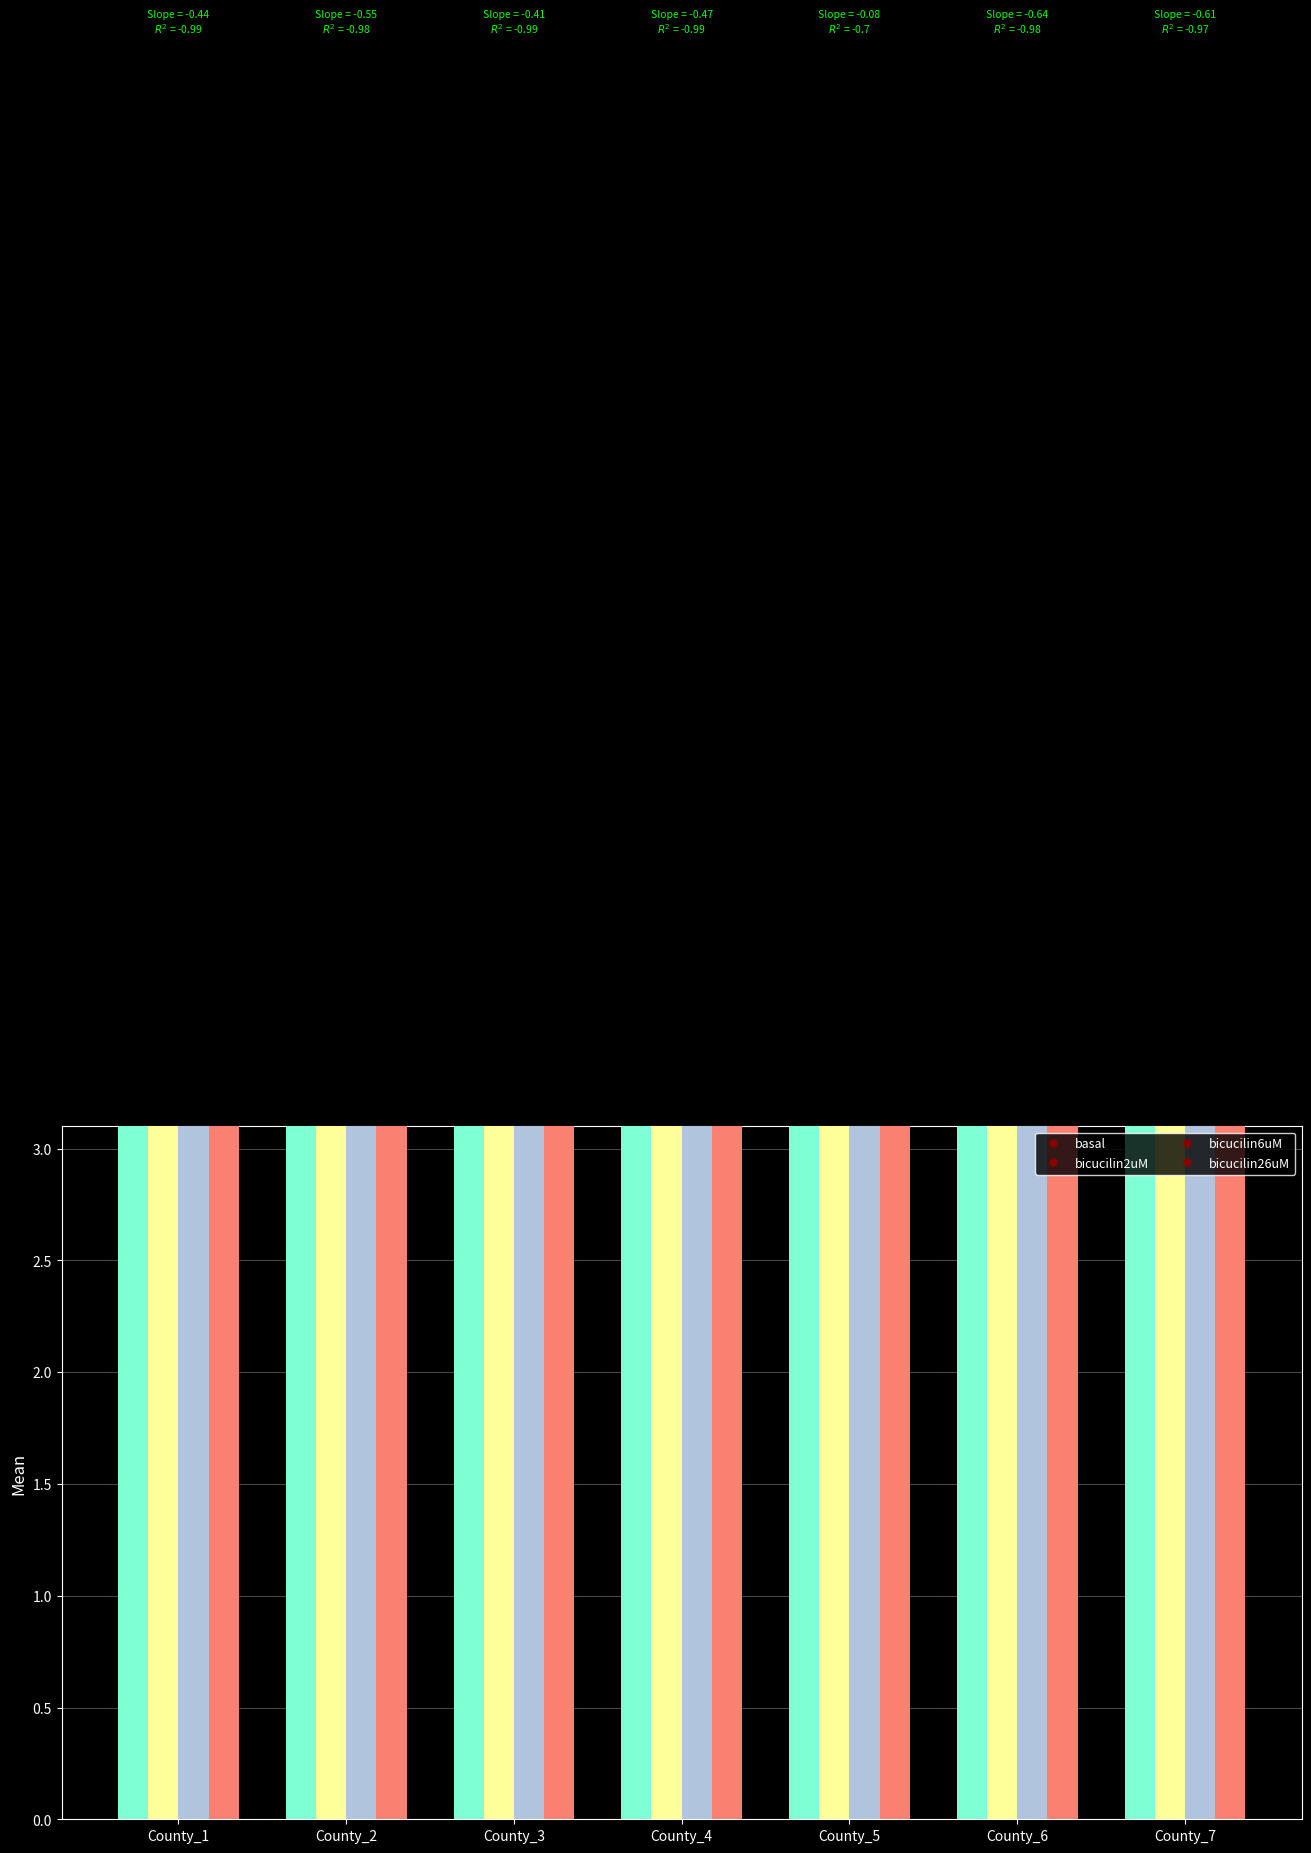

Reading left to right, what are all the values shown in this chart?

basal: County_1=7.8	County_2=7.5	County_3=7.8	County_4=7.5	County_5=7.8	County_6=7.5	County_7=7.8
bicucilin2uM: County_1=7.1	County_2=7.1	County_3=7.1	County_4=7.1	County_5=7.1	County_6=7.1	County_7=7.1
bicucilin6uM: County_1=8.5	County_2=7.6	County_3=8.5	County_4=7.6	County_5=8.5	County_6=7.6	County_7=8.5
bicucilin26uM: County_1=7.5	County_2=7.5	County_3=7.5	County_4=7.5	County_5=7.5	County_6=7.5	County_7=7.5